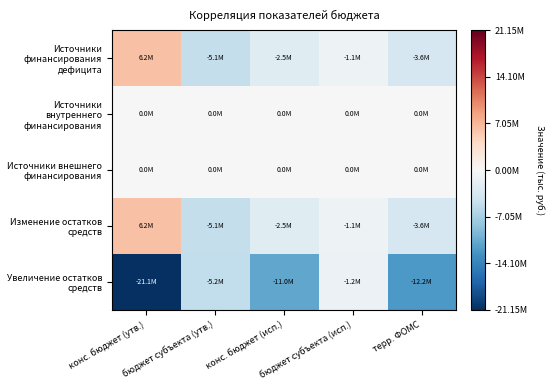

What is the difference between the highest and lowest values at конс. бюджет (исп.)?

10983451.6